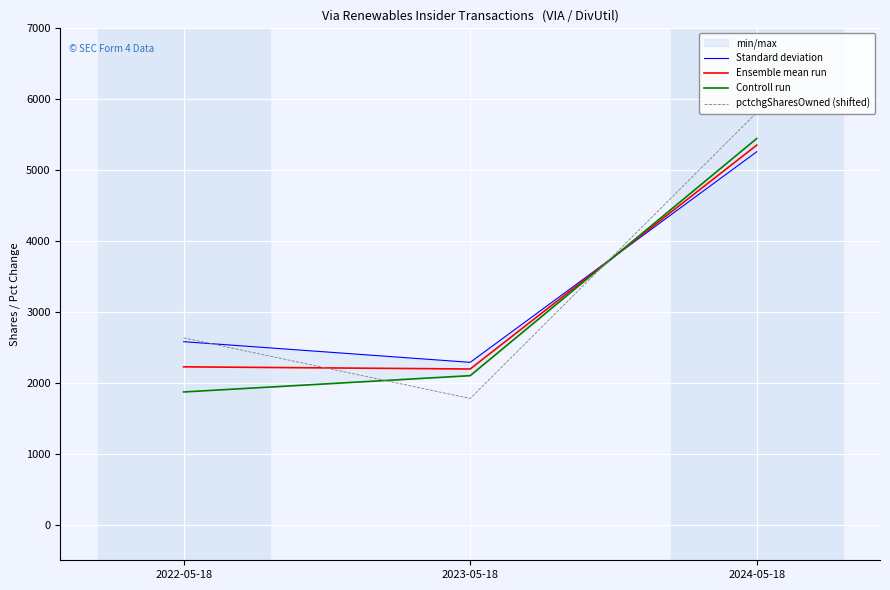

What is the minimum value for Ensemble mean run?

2197.0